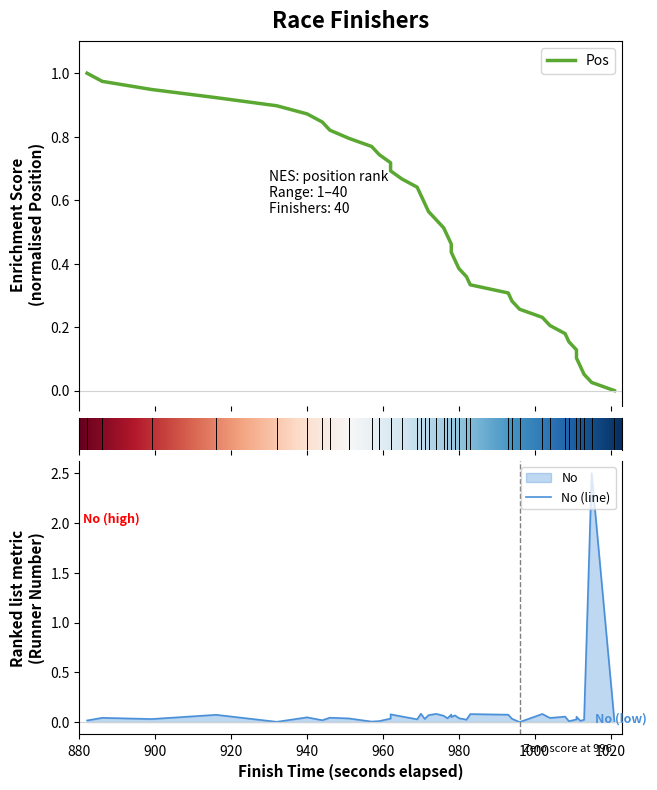

At which label is Pos closest to 0?

00:17:01